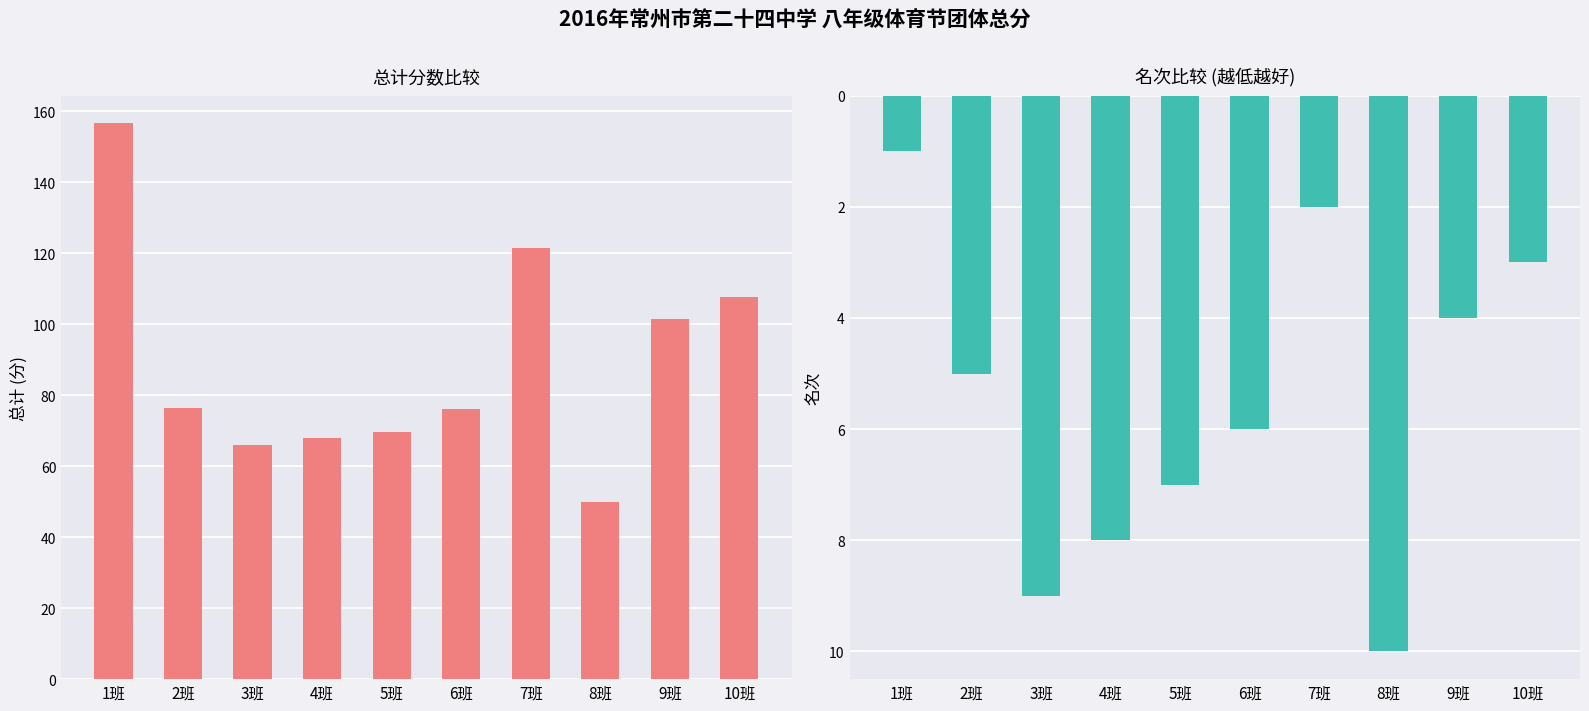

Reading left to right, extract all data points from this chart.

总计: 1班=156.5	2班=76.5	3班=66.0	4班=68.0	5班=69.5	6班=76.0	7班=121.5	8班=50.0	9班=101.5	10班=107.5
名次: 1班=1.0	2班=5.0	3班=9.0	4班=8.0	5班=7.0	6班=6.0	7班=2.0	8班=10.0	9班=4.0	10班=3.0